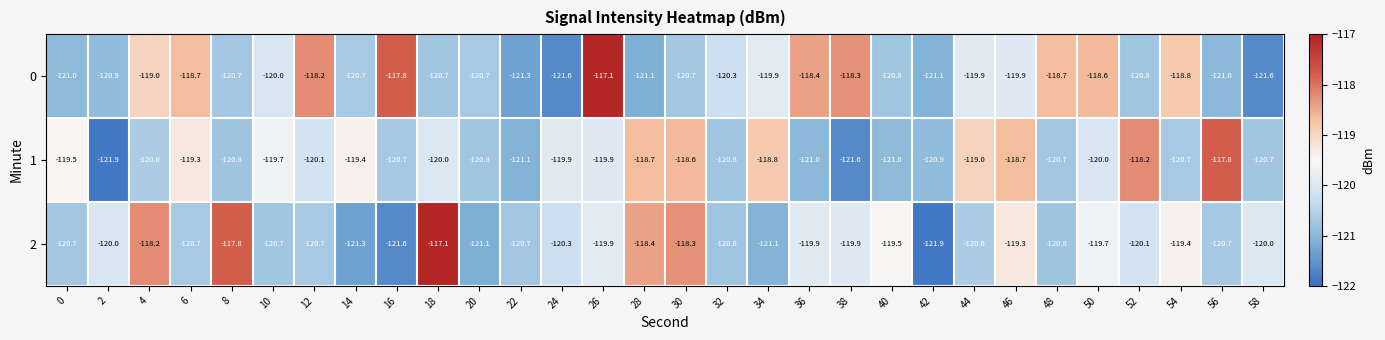

What is the smallest value displayed?

-121.9